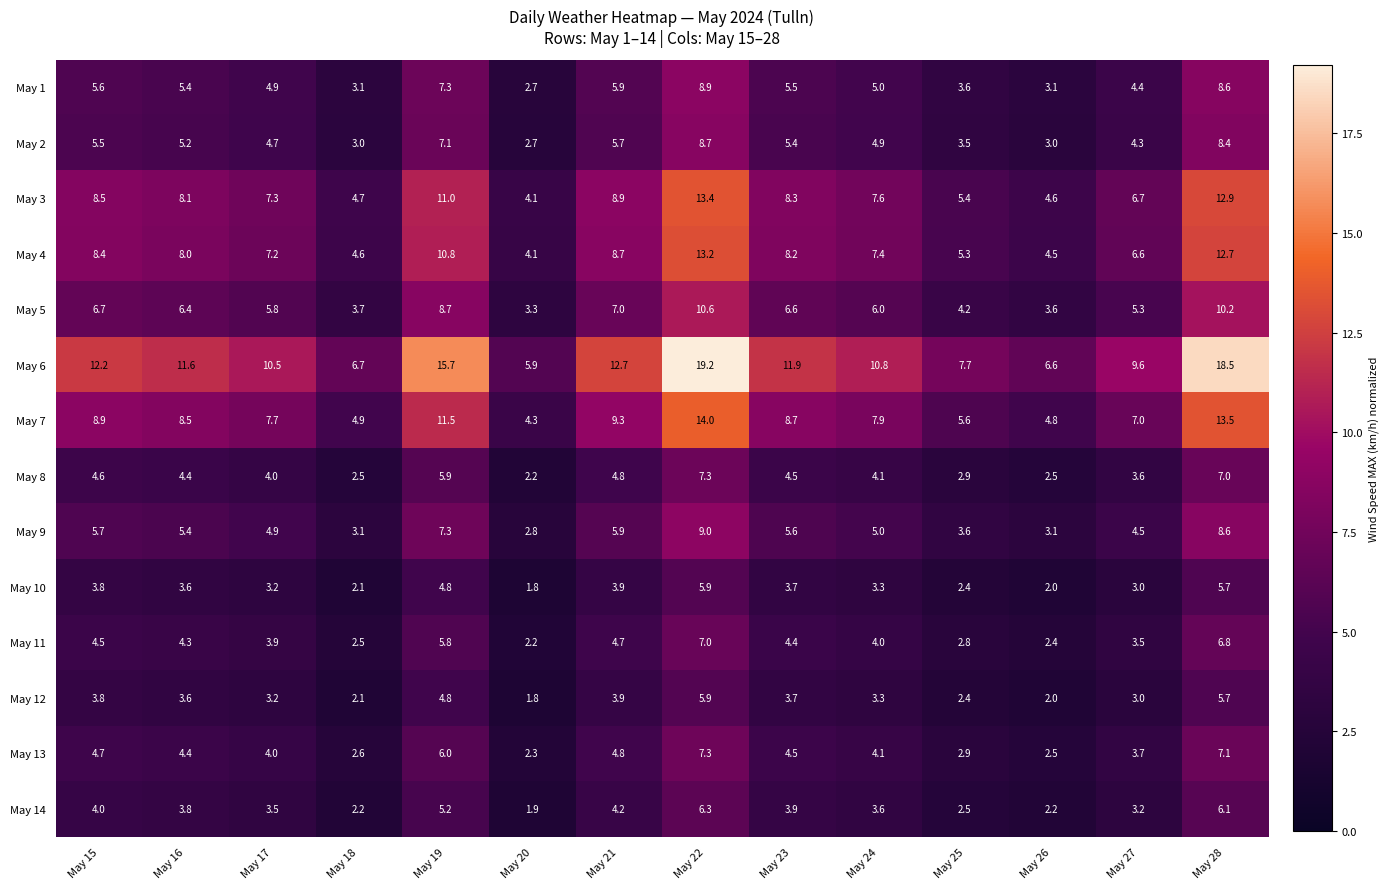

What is the sum of all May 8 values?

60.3